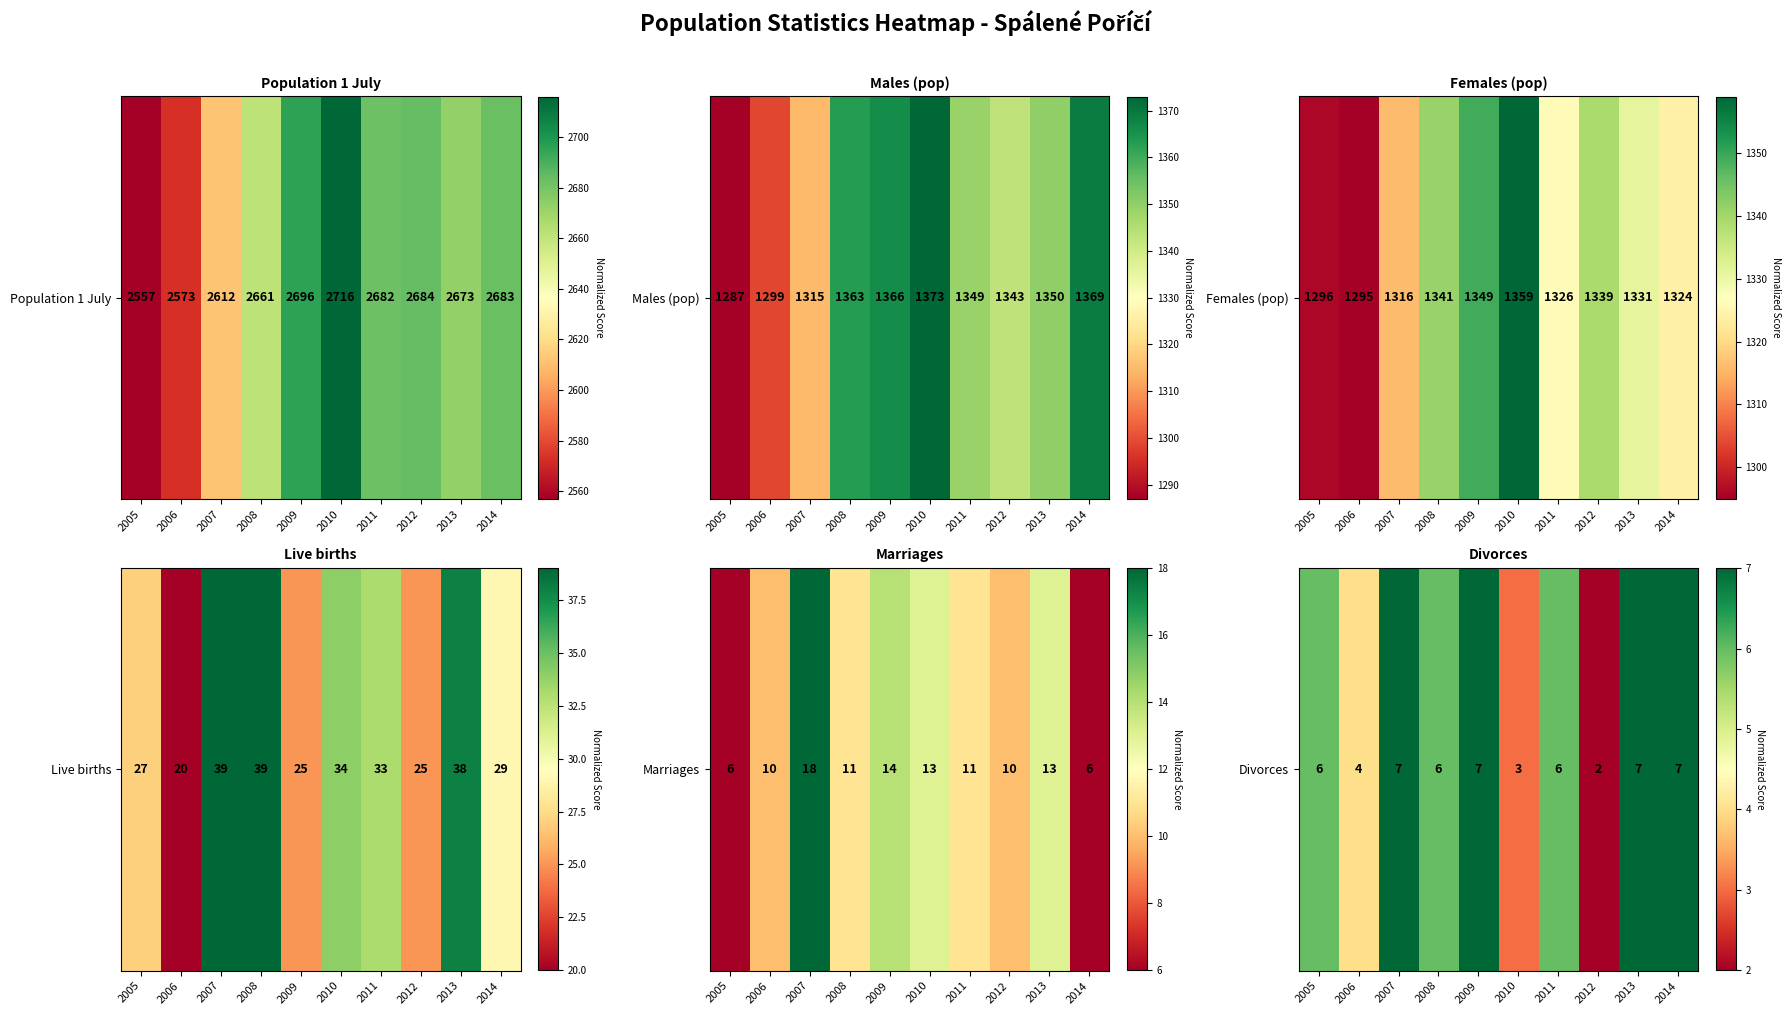

List the labels in order of value, smallest first.

2012, 2010, 2006, 2005, 2008, 2011, 2007, 2009, 2013, 2014